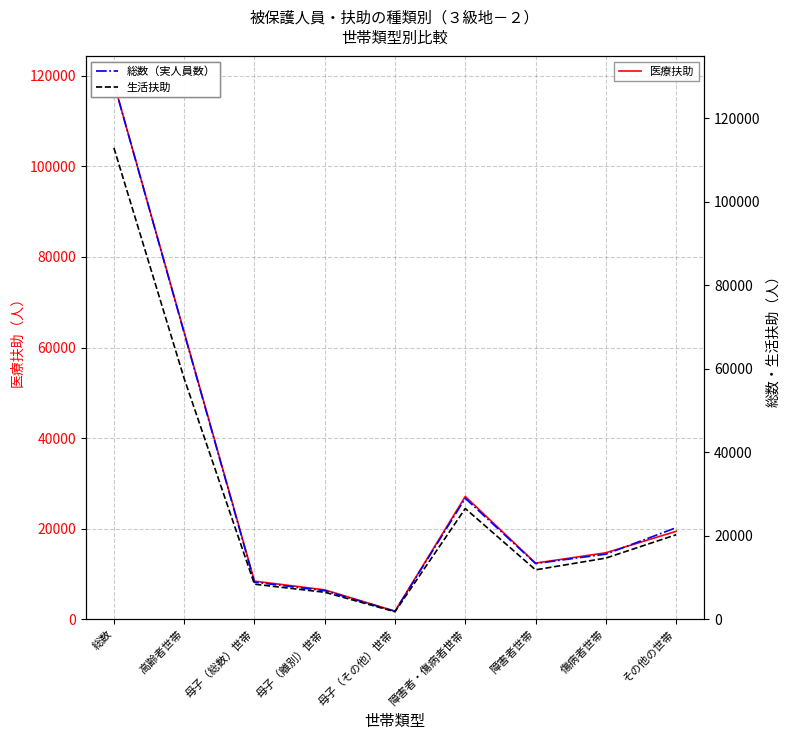

What is the sum of all 総数（実人員数） values?

294785